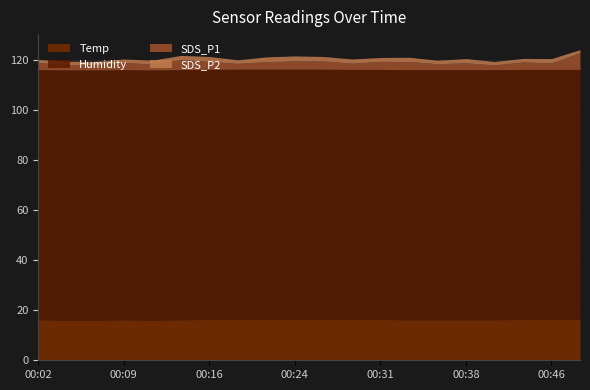

What is the value of the Humidity point at the 12th from the left?

99.9